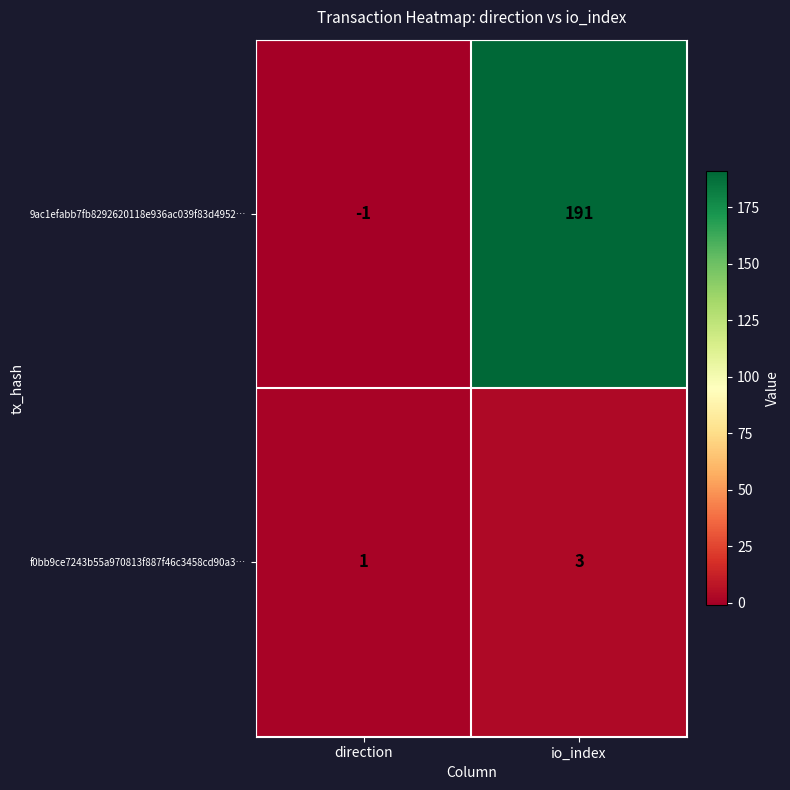

What is the total value across all series at io_index?

194